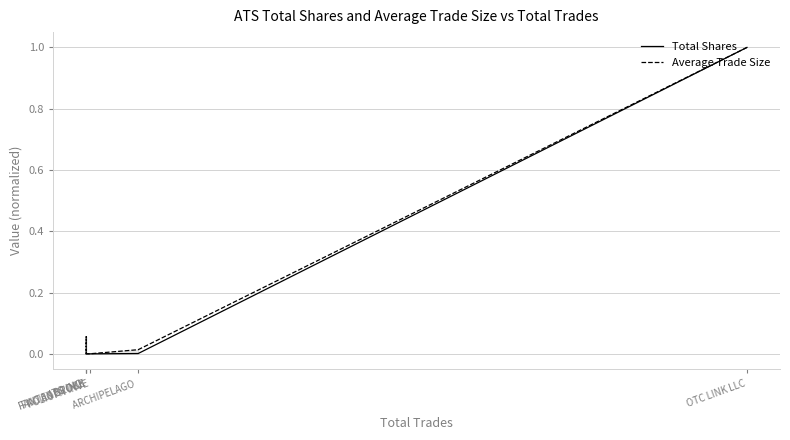

How many interior local peaks does the Total Shares series have?

1